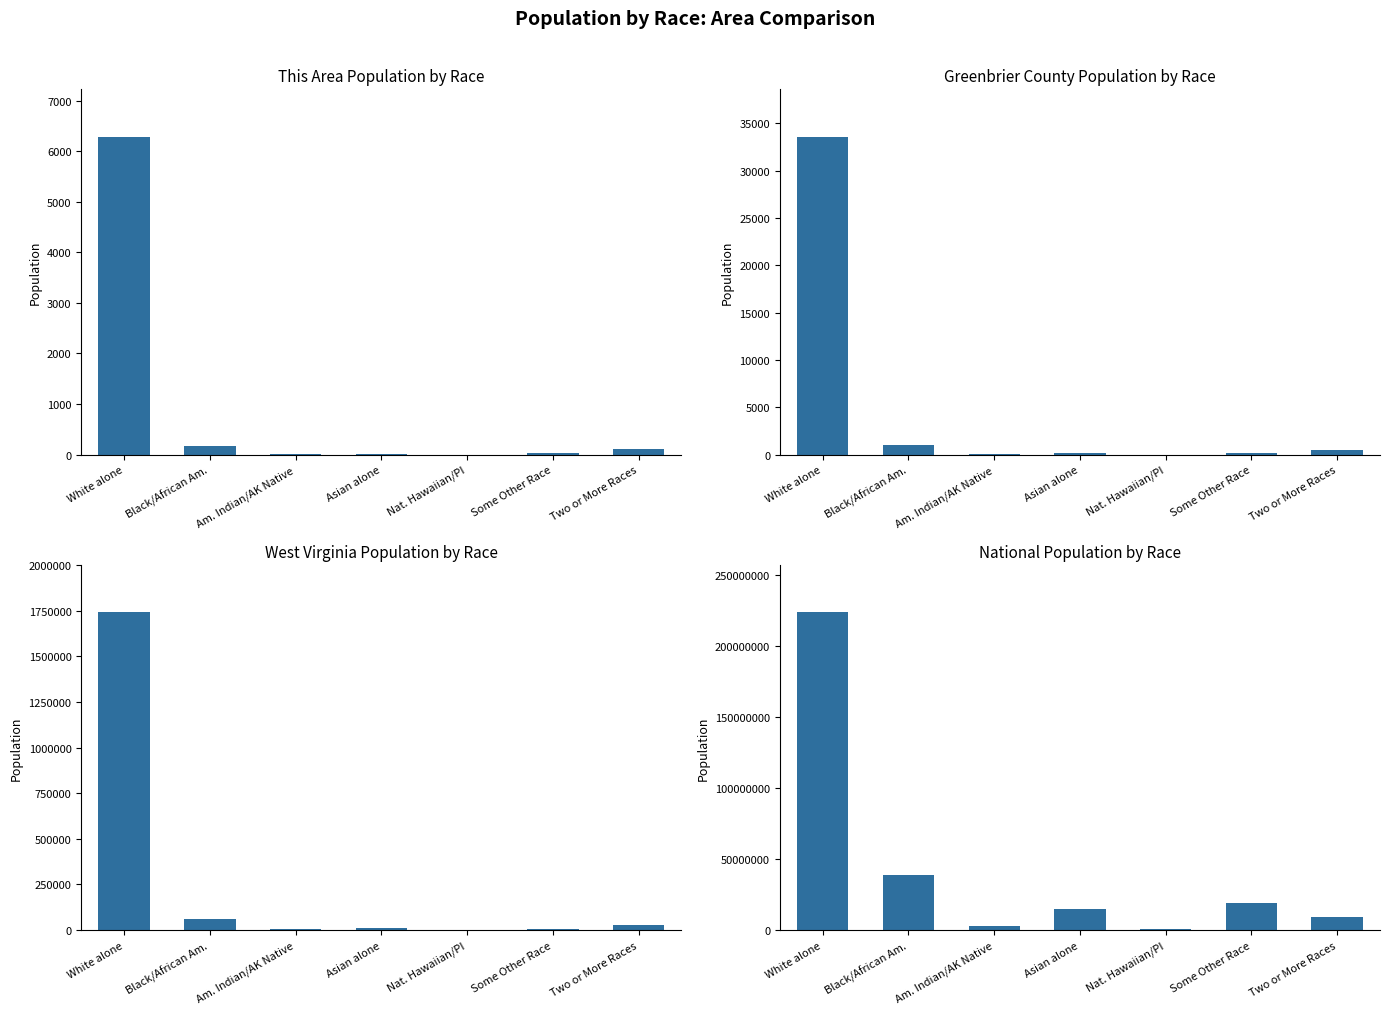

At Some Other Race, list the series in order from smallest to largest.

This Area, Greenbrier County, West Virginia, National